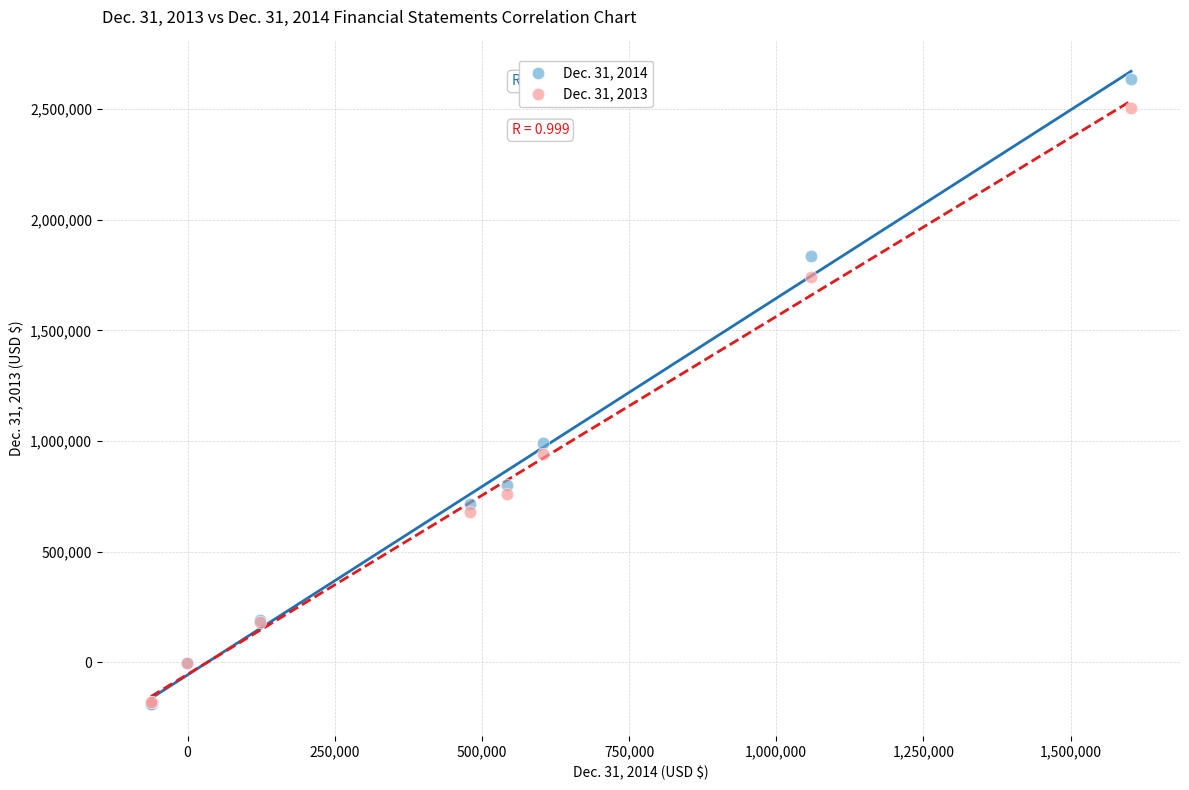

Which series reaches the maximum Y coordinate?

Dec. 31, 2014